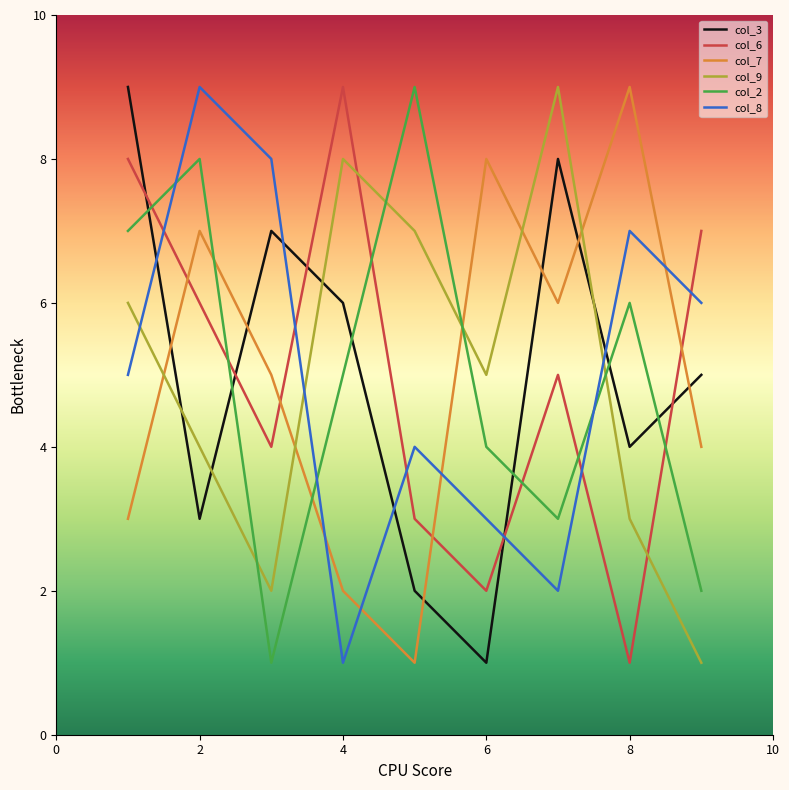

What is the sum of all col_9 values?

45